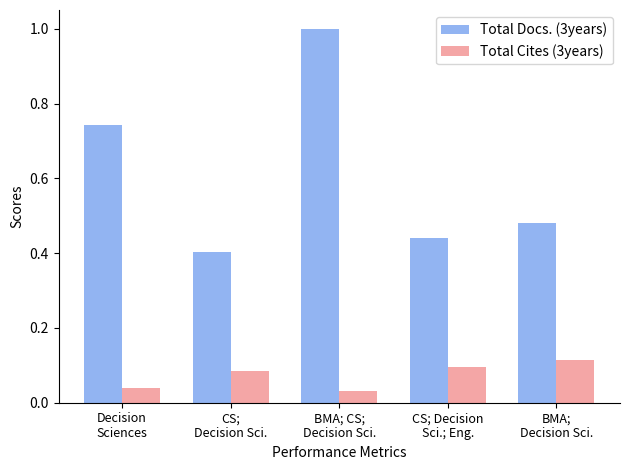

Which category has the highest value in the Total Cites (3years) series?

BMA;
Decision Sci.